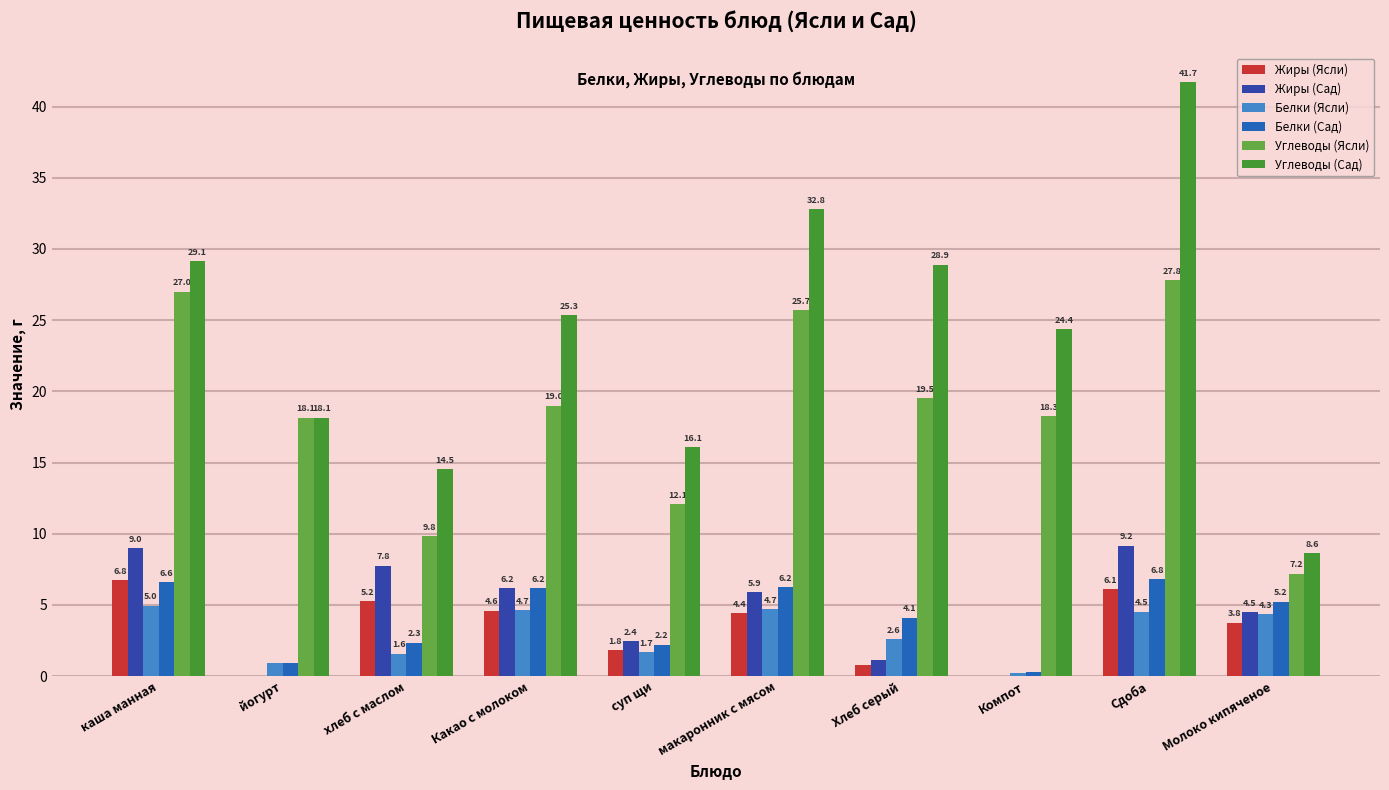

What is the sum of the Жиры (Ясли) values at Хлеб серый and макаронник с мясом?

5.2